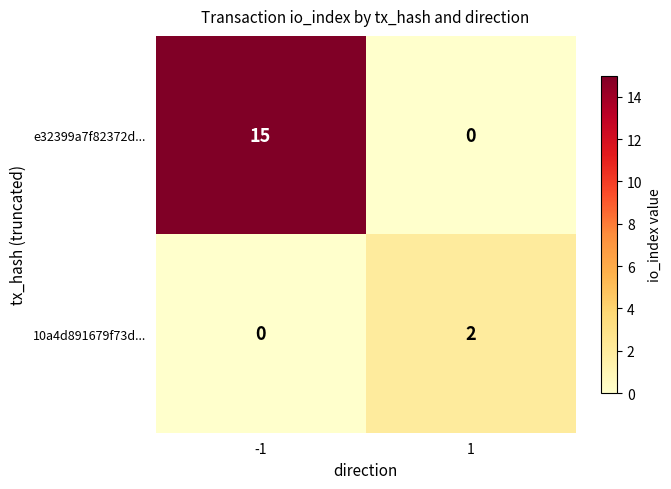

List the series in order of their overall mean, highest first.

e32399a7f82372d..., 10a4d891679f73d...